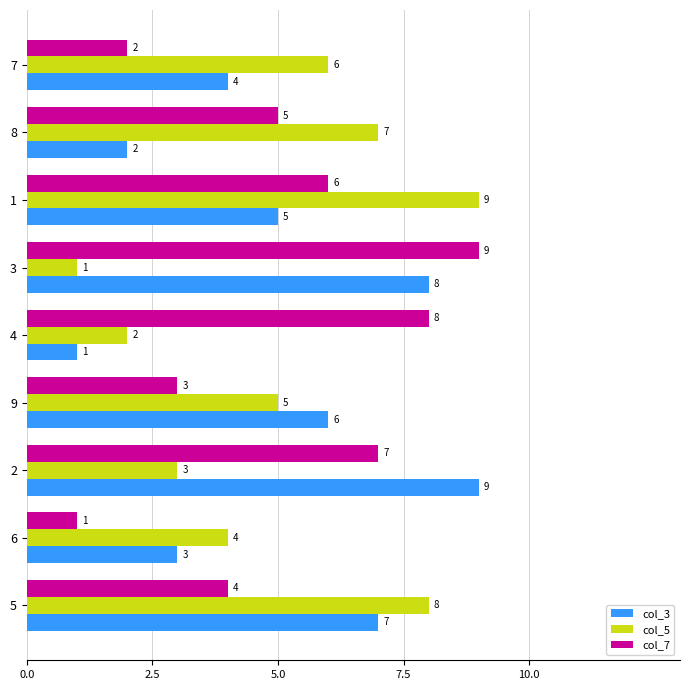

What is the spread (max minus min) of values at 1?

4